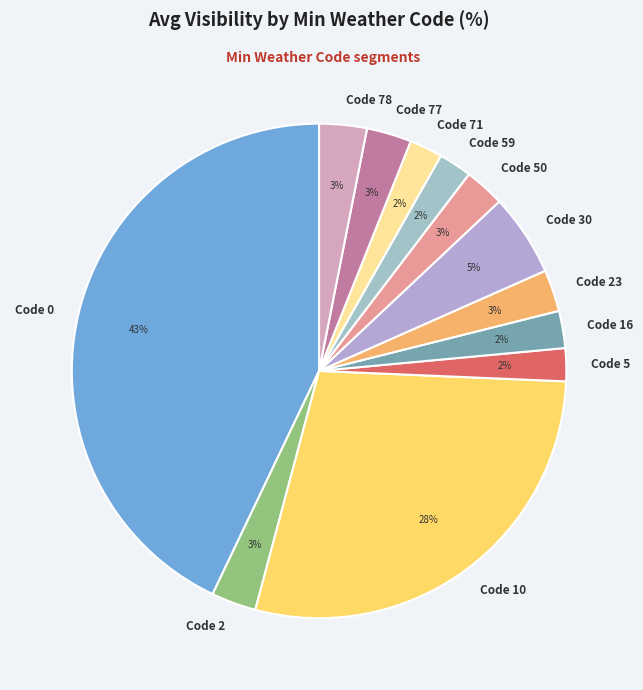

Is it true that Code 30 is 5% of the pie?

True